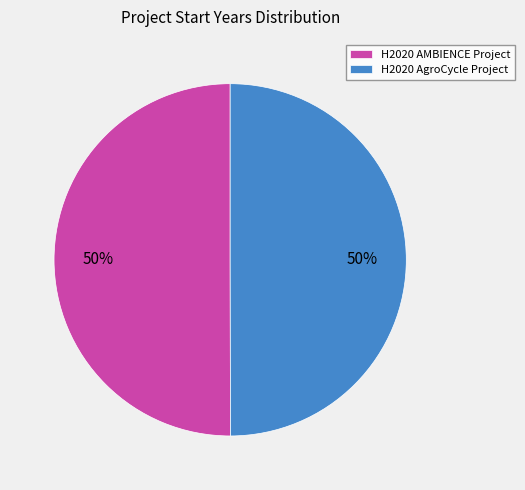

Combined, do H2020 AMBIENCE Project and H2020 AgroCycle Project account for over 50%?

Yes